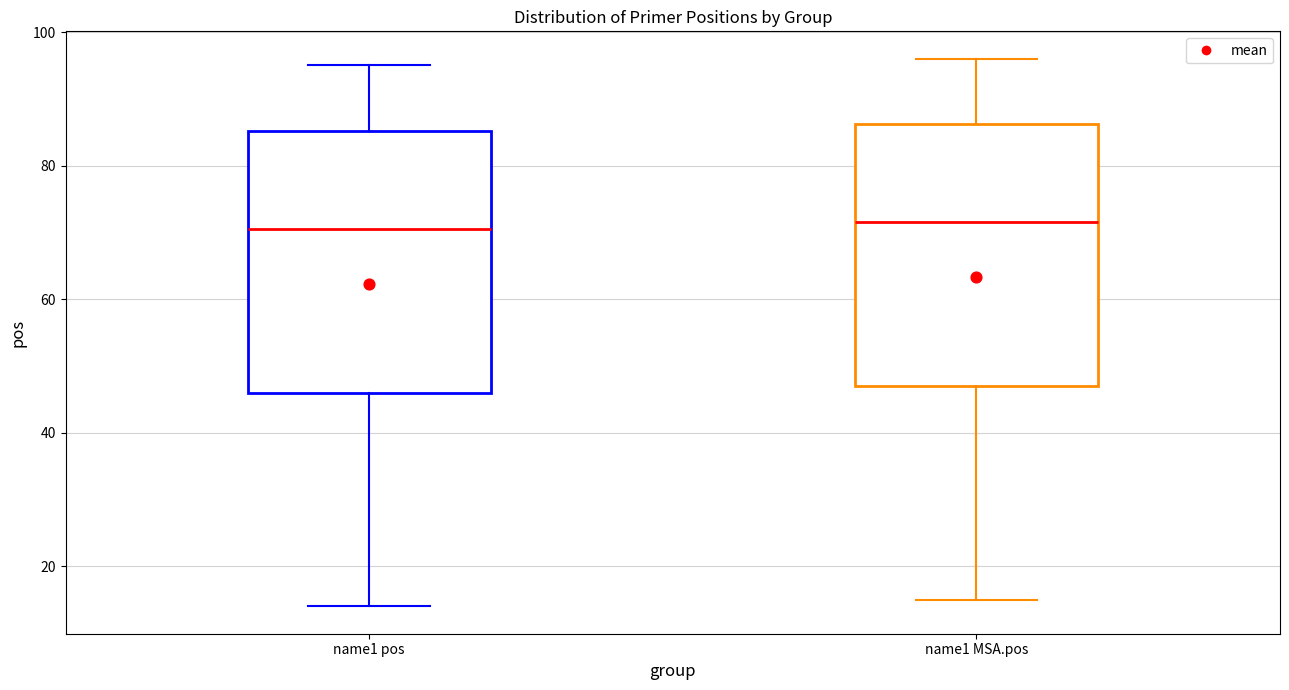

Reading left to right, transcribe this box plot: for each box, give where its median line is, the range the box spans, and where its two whiskers end, as read against the y-axis. The values are not printed on the chart, so give them approximately, as read against the axis.

name1 pos: median 70, box 46 to 86, whiskers 14 to 96
name1 MSA.pos: median 72, box 48 to 86, whiskers 16 to 96